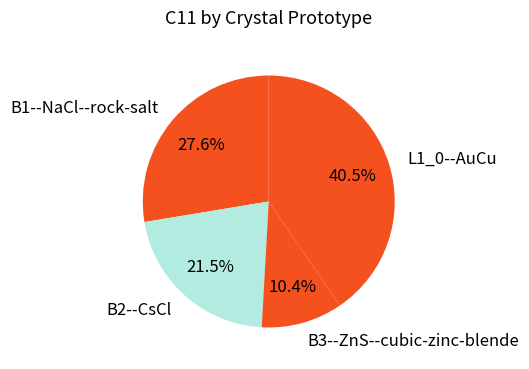

Rank the categories by value from highest to lowest.

L1_0--AuCu, B1--NaCl--rock-salt, B2--CsCl, B3--ZnS--cubic-zinc-blende